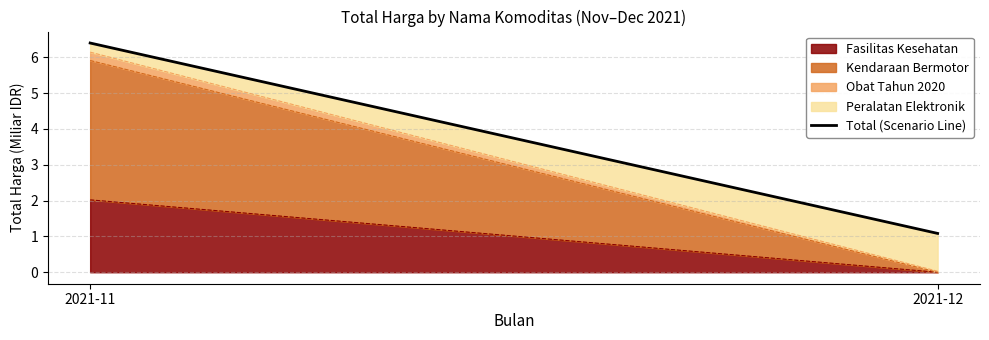

At which category does the chart reach its peak across all series?

2021-11